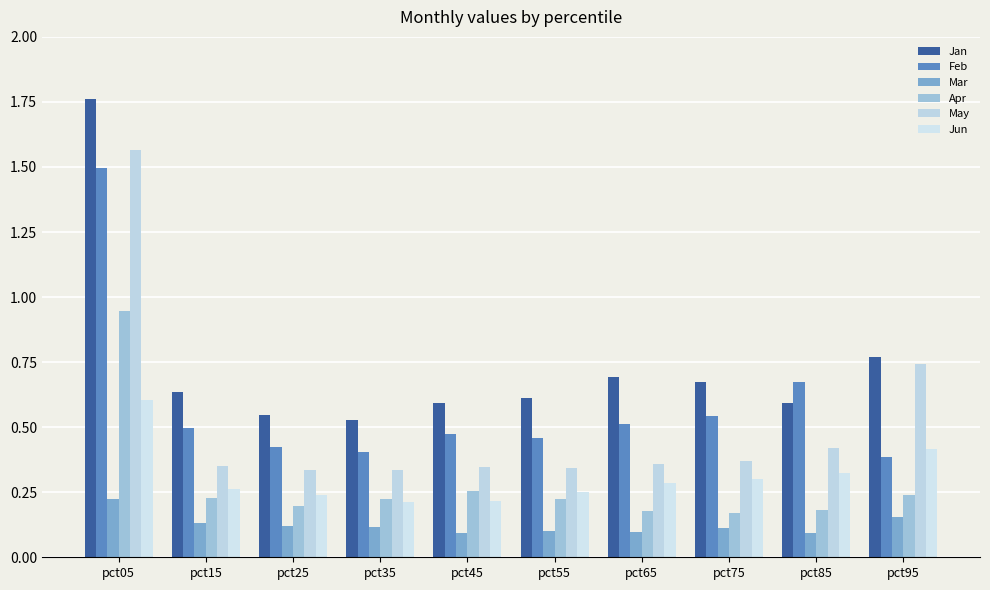

How many bars are there in total?

60